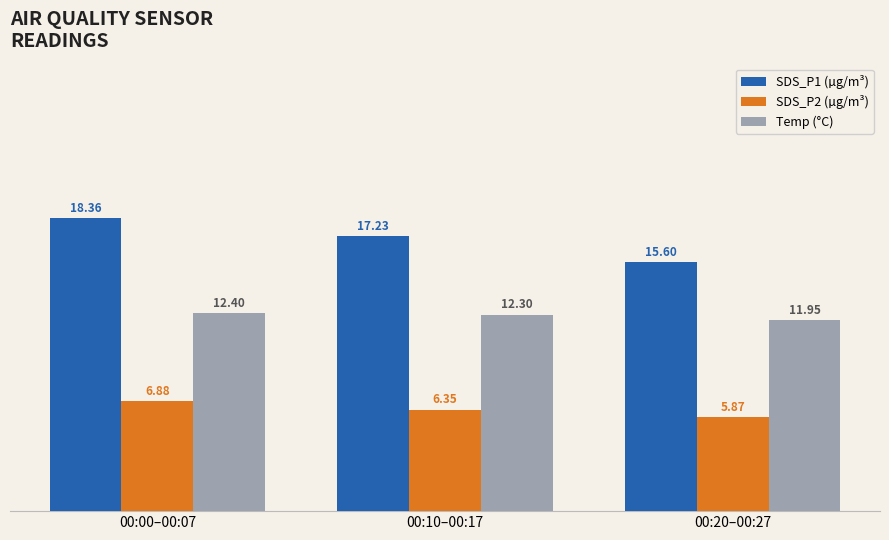

What is the label of the 1st bar from the right?

00:20–00:27